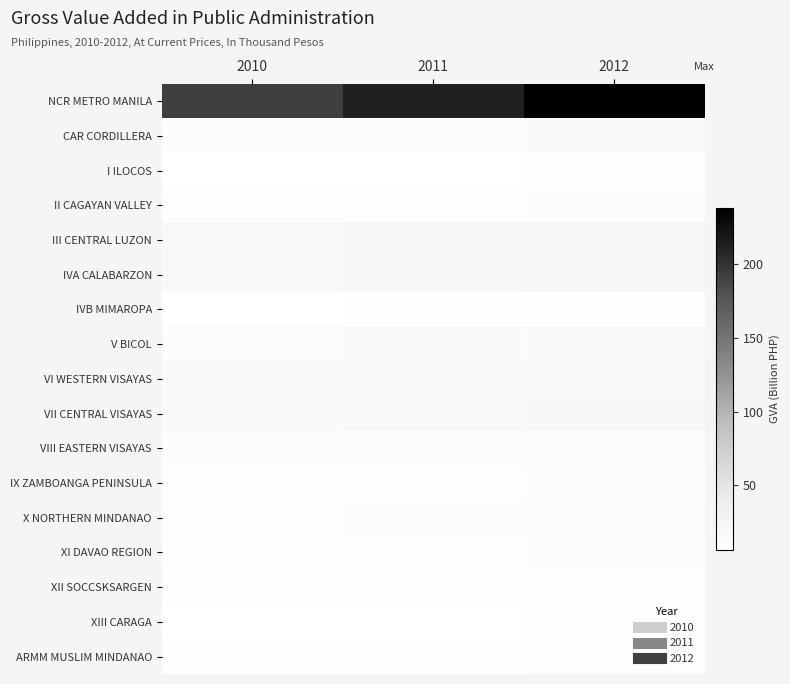

Which series has the largest range (max minus min)?

NCR METRO MANILA